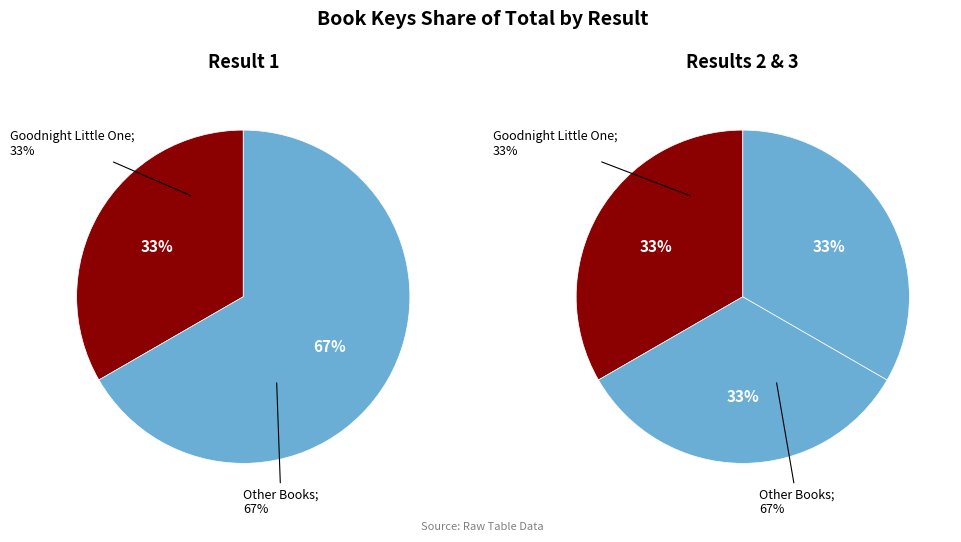

How many slices are in this pie chart?

3